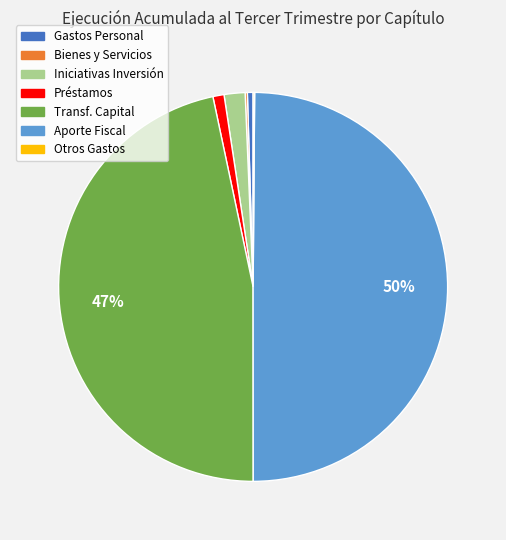

The Préstamos slice represents 11% of the pie. True or false?

False